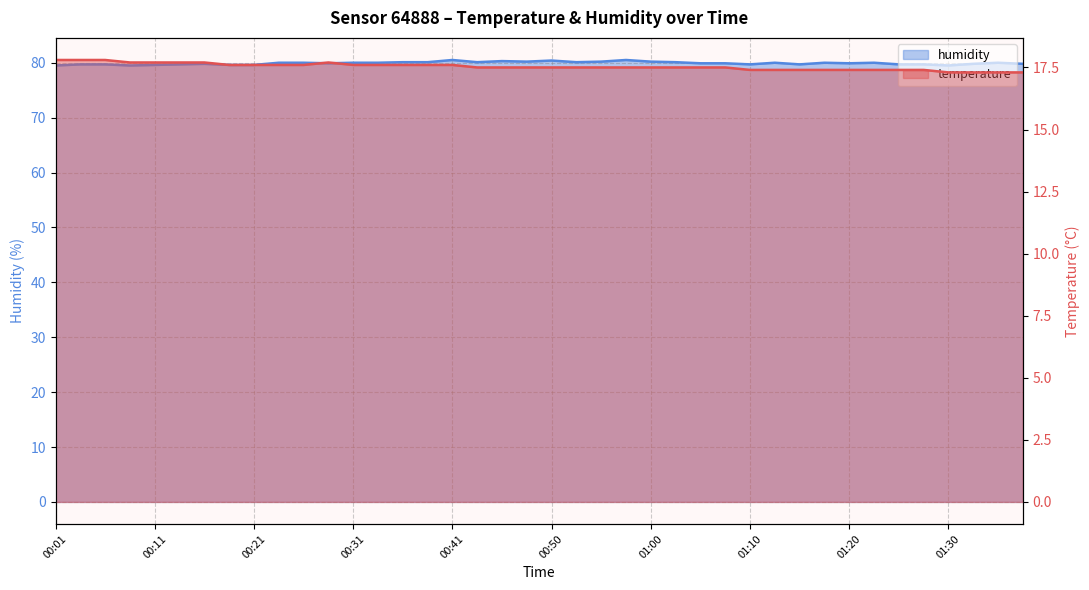

At which label does temperature reach its peak?

00:01